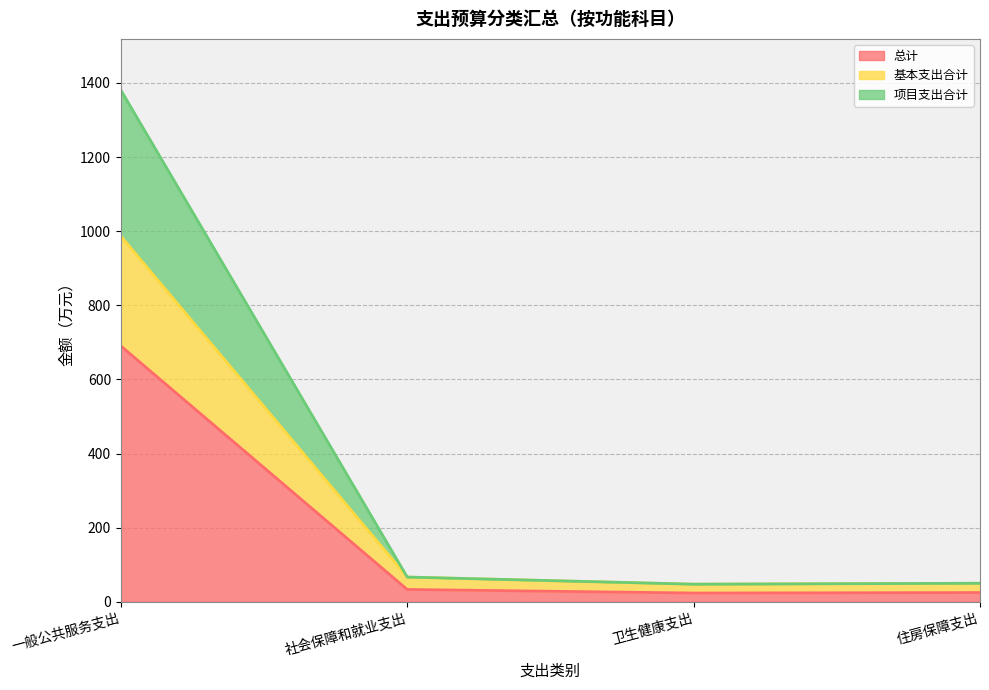

At how many categories does at least one series exceed 123?

1